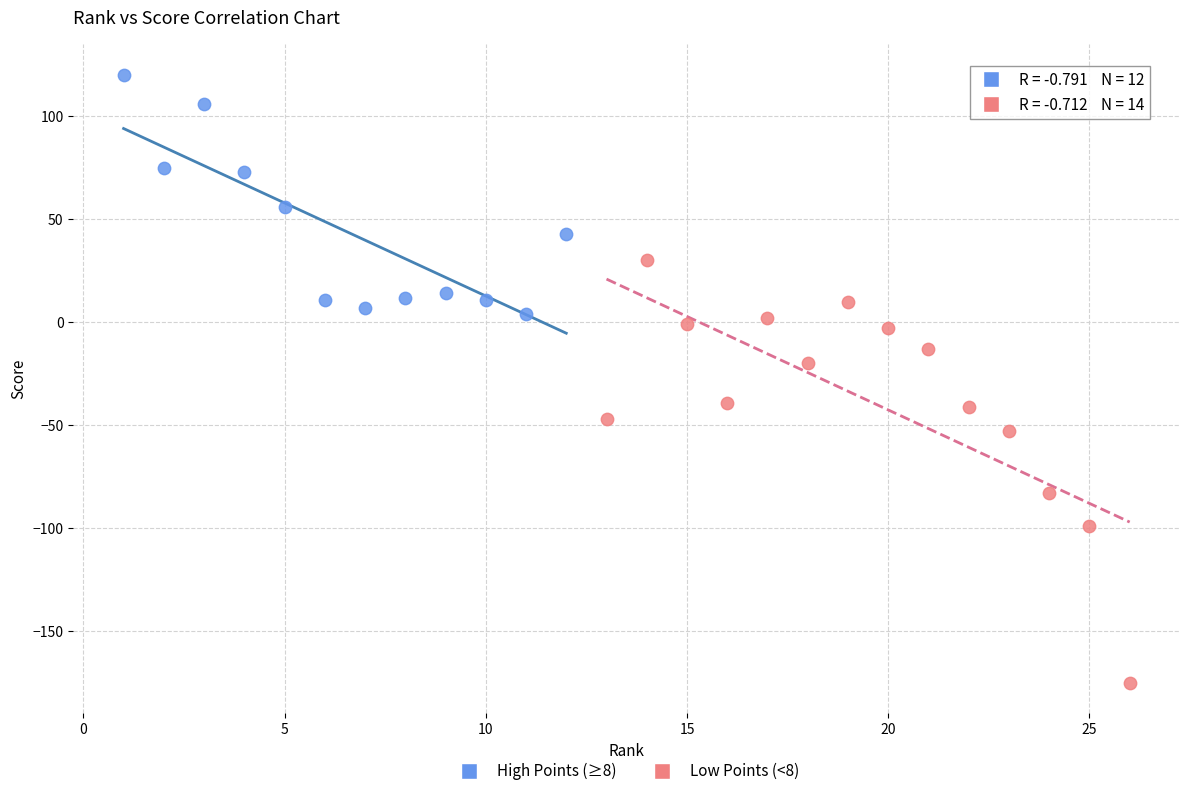

Which series contains the lowest Y value?

Low Points (<8)